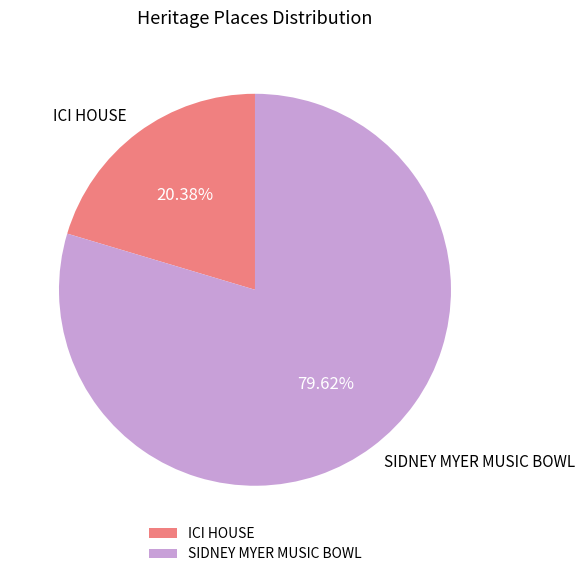

How many slices are in this pie chart?

2